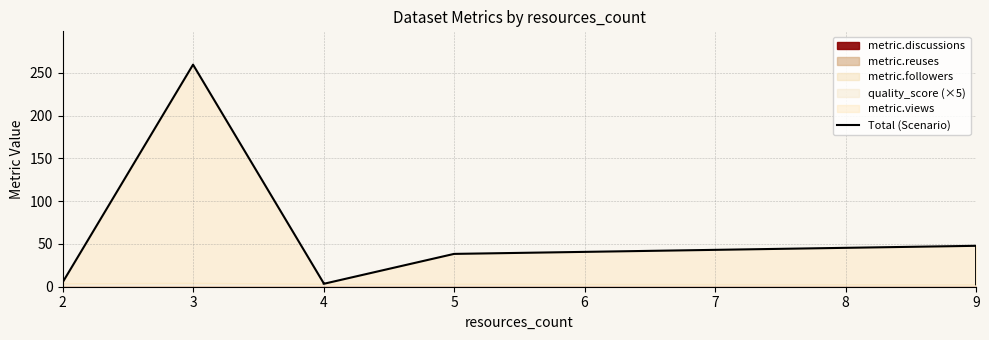

True or false: there are more than 0 points higher than both neighbors.

True